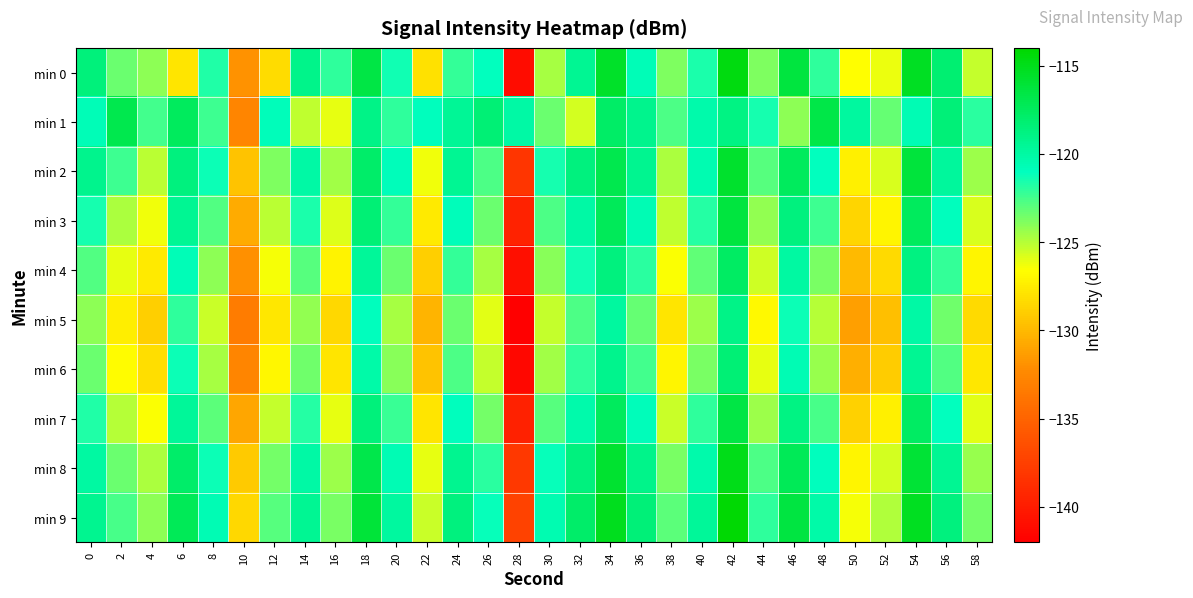

What is the difference between the highest and lowest values at 18?

4.8